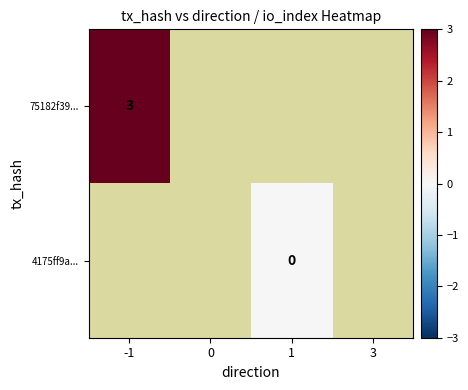

The 75182f39... series shows 1.1 at -1. True or false?

False